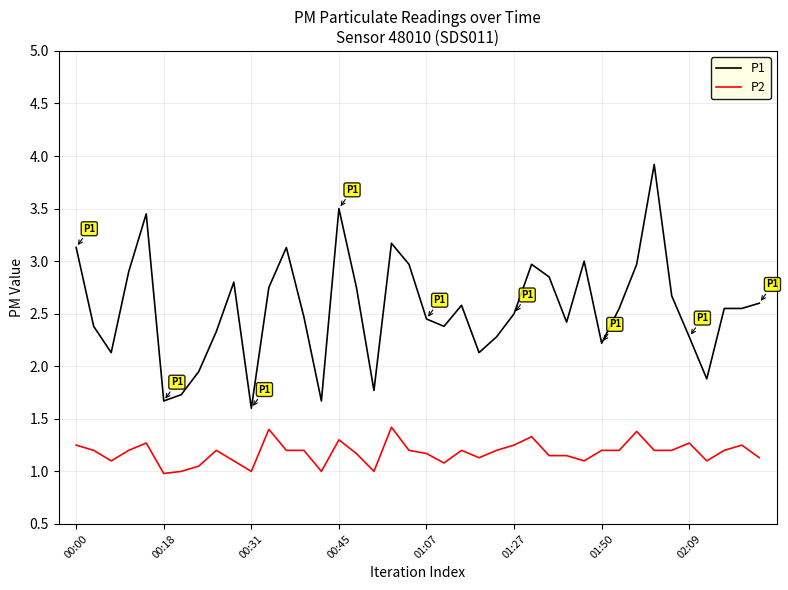

Which series has the largest total across all categories?

P1